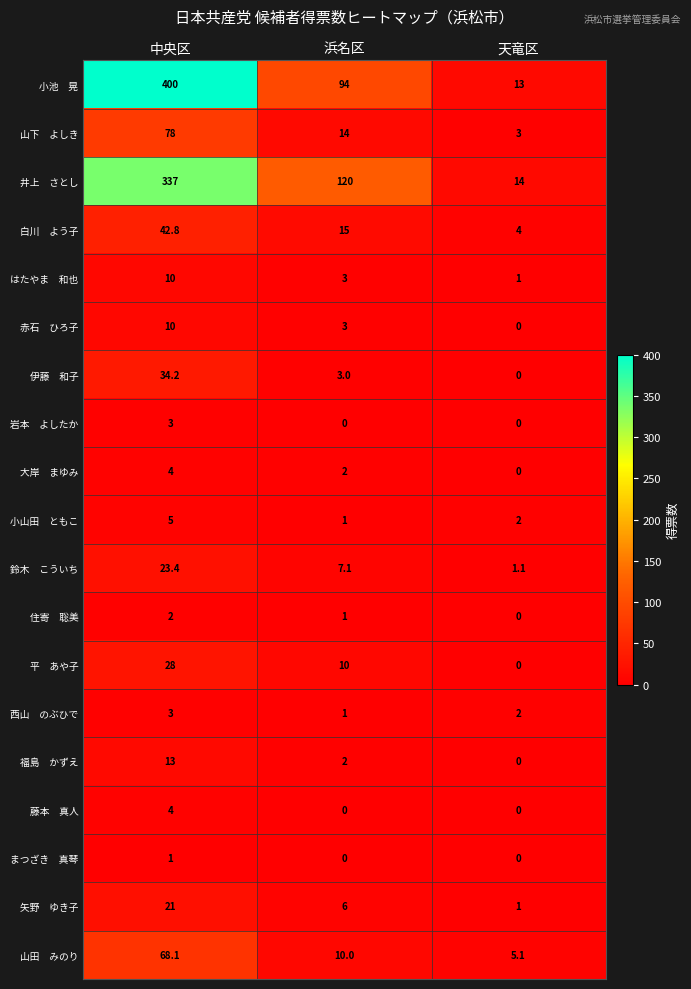

At how many categories does at least one series exceed 48?

2